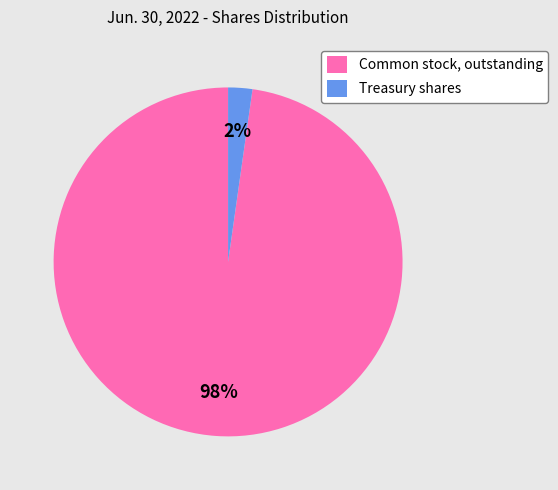

How many segments does this pie chart have?

2